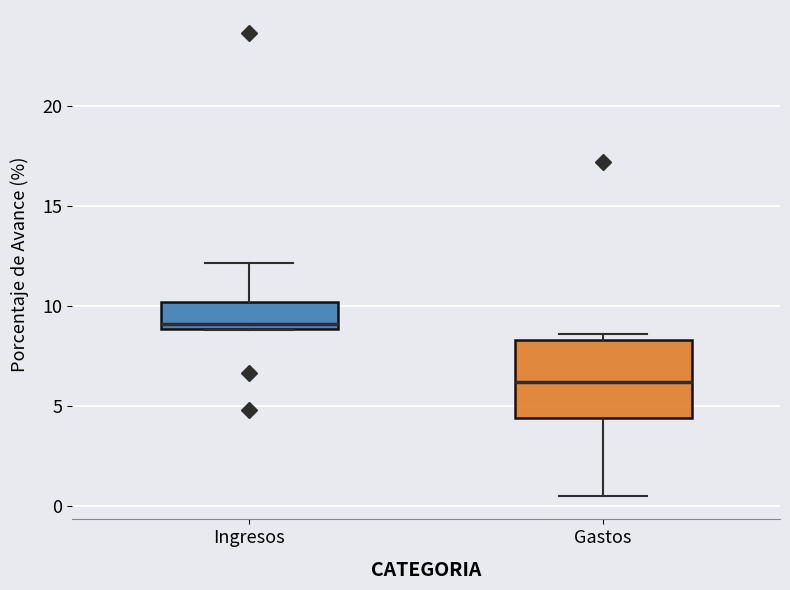

Reading left to right, transcribe this box plot: for each box, give where its median line is, the range the box spans, and where its two whiskers end, as read against the y-axis. The values are not printed on the chart, so give them approximately, as read against the axis.

Ingresos: median 9.0 (just above the box's lower edge), box 9.0 to 10.0, whiskers 9.0 to 12.0
Gastos: median 6.0, box 4.5 to 8.5, whiskers 0.5 to 8.5 (just above the box's upper edge)